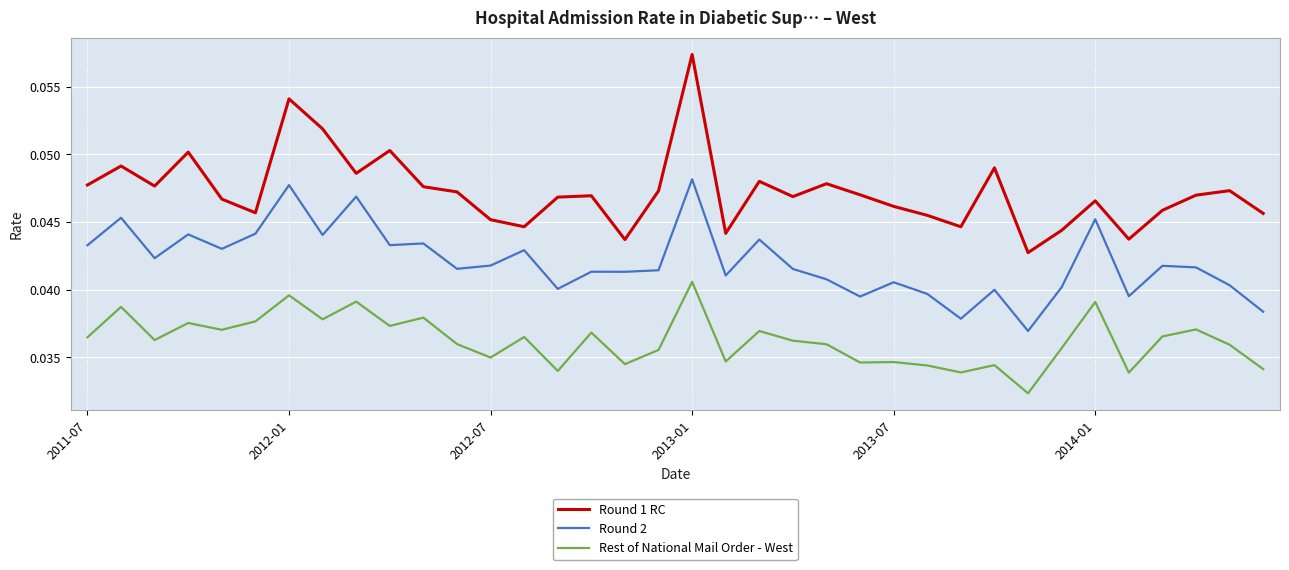

List the series in order of their overall mean, highest first.

Round 1 RC, Round 2, Rest of National Mail Order - West